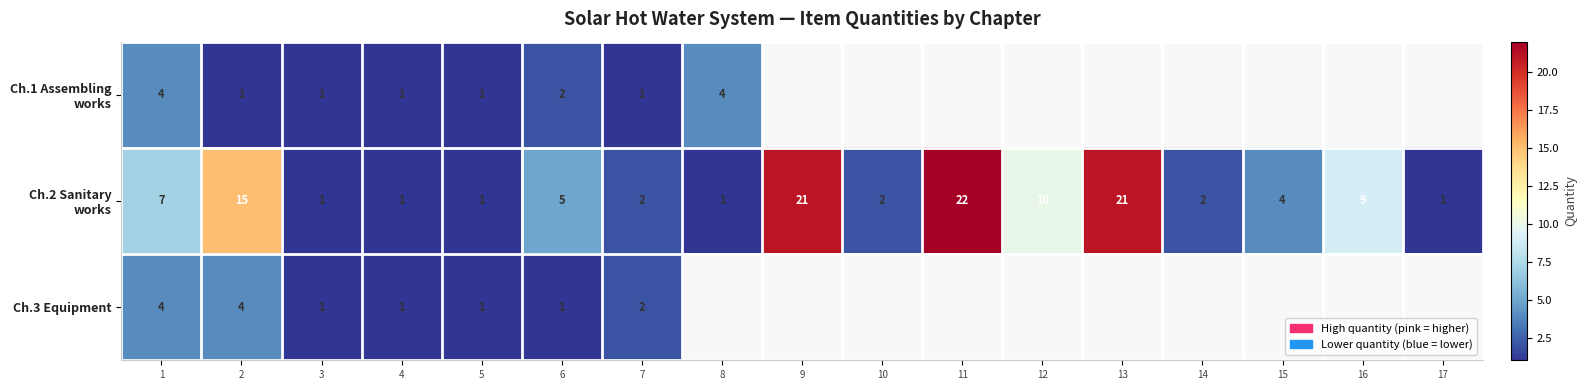

At which label is Ch.2 Sanitary works closest to 11?

12